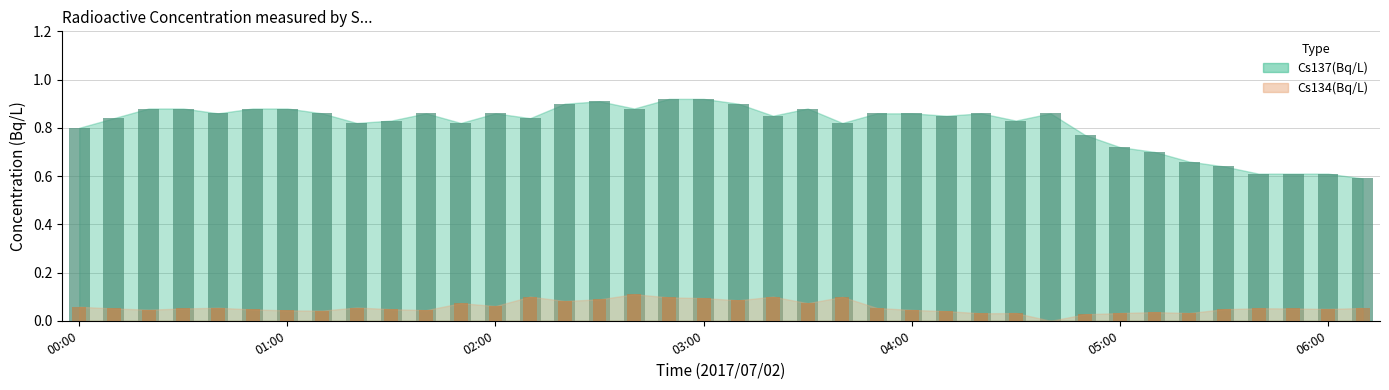

What is the highest value of the Cs137(Bq/L) series?

0.9